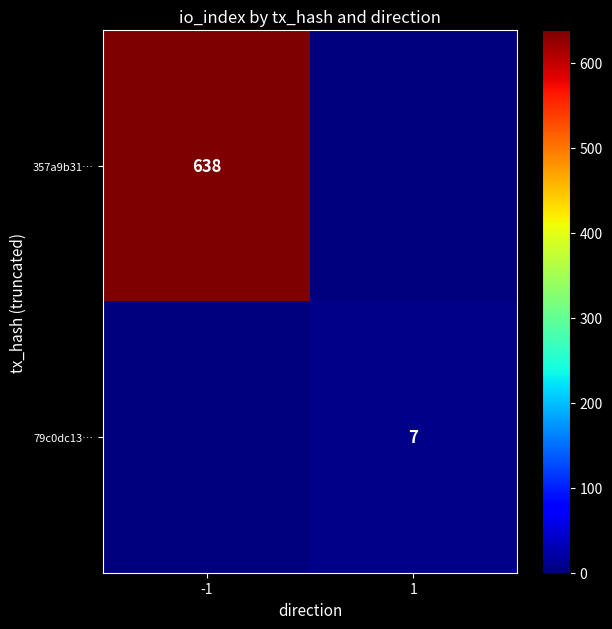

Count the number of categories in the chart.

2